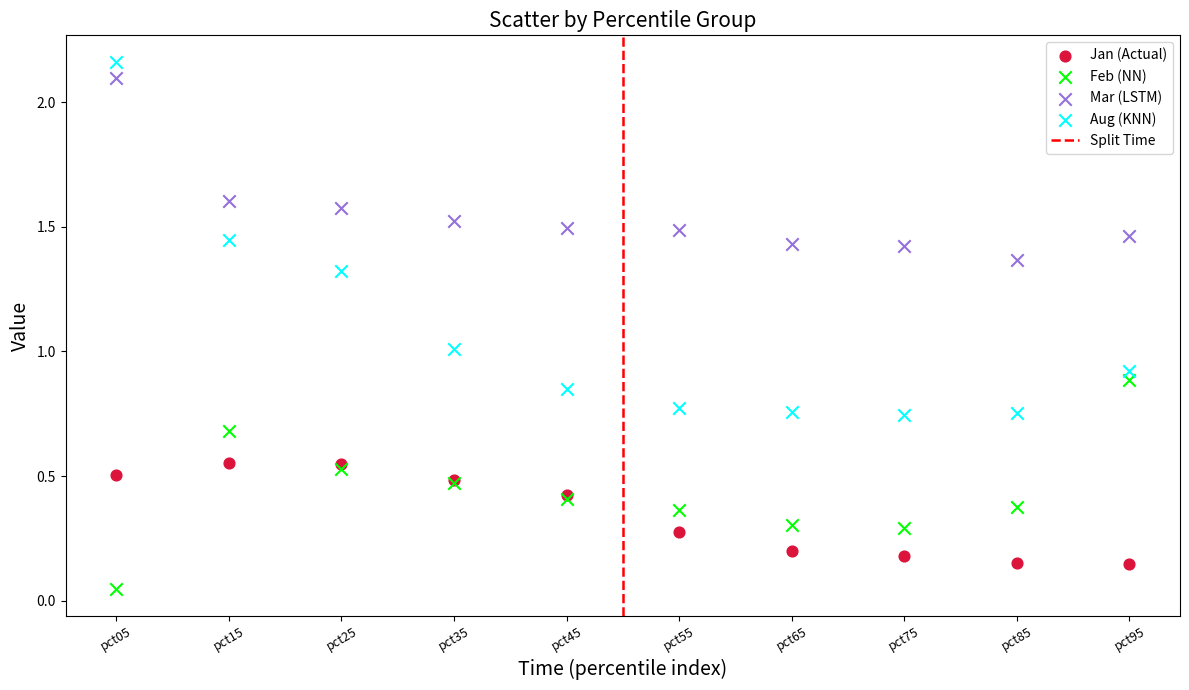

Which series contains the lowest Y value?

Feb (NN)